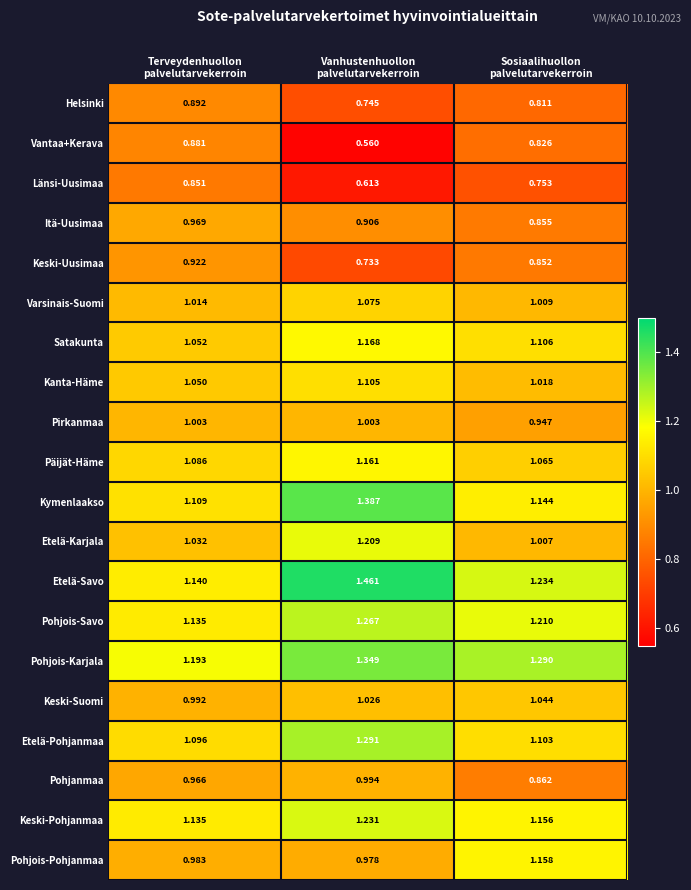

How many categories are shown in the chart?

3